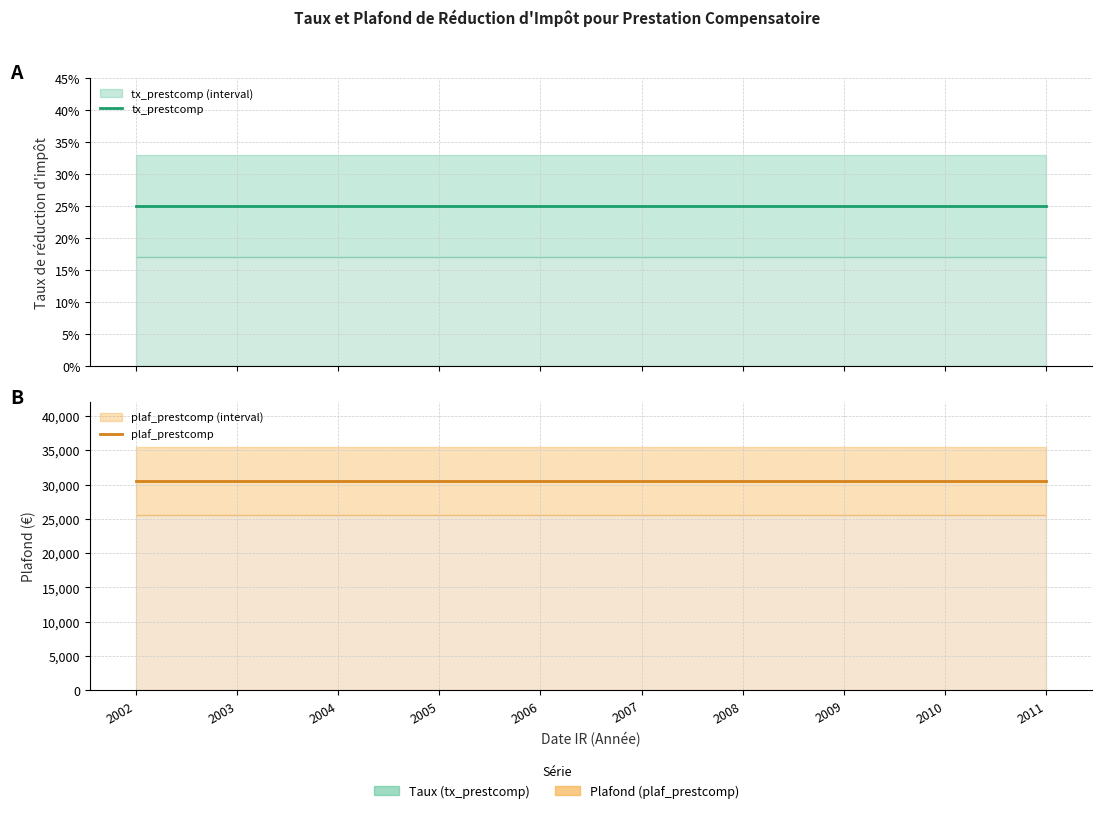

At how many categories does at least one series exceed 29862?

10